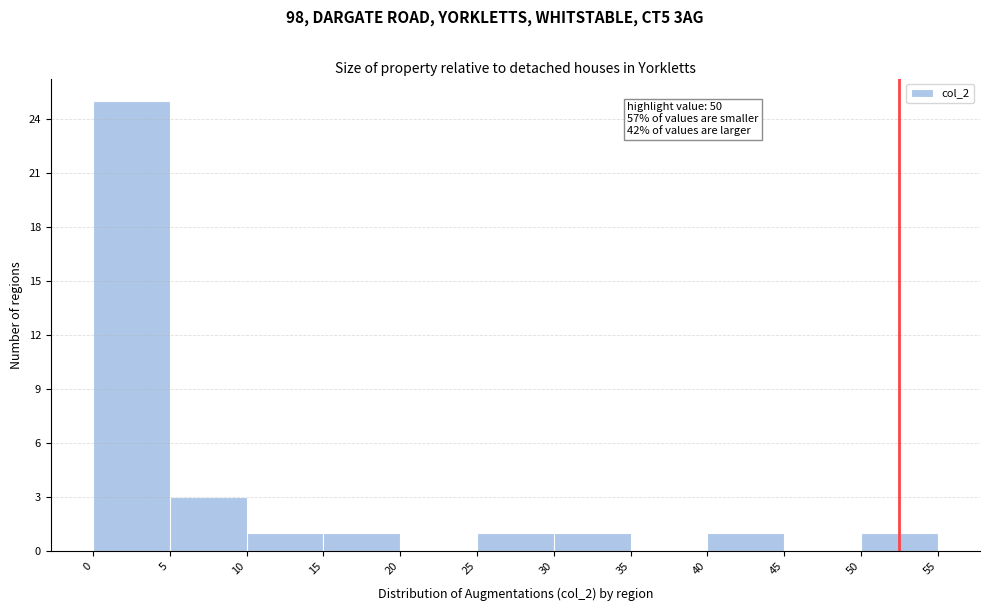

Over which range of the x-axis is the bar tallest?

0 to 5